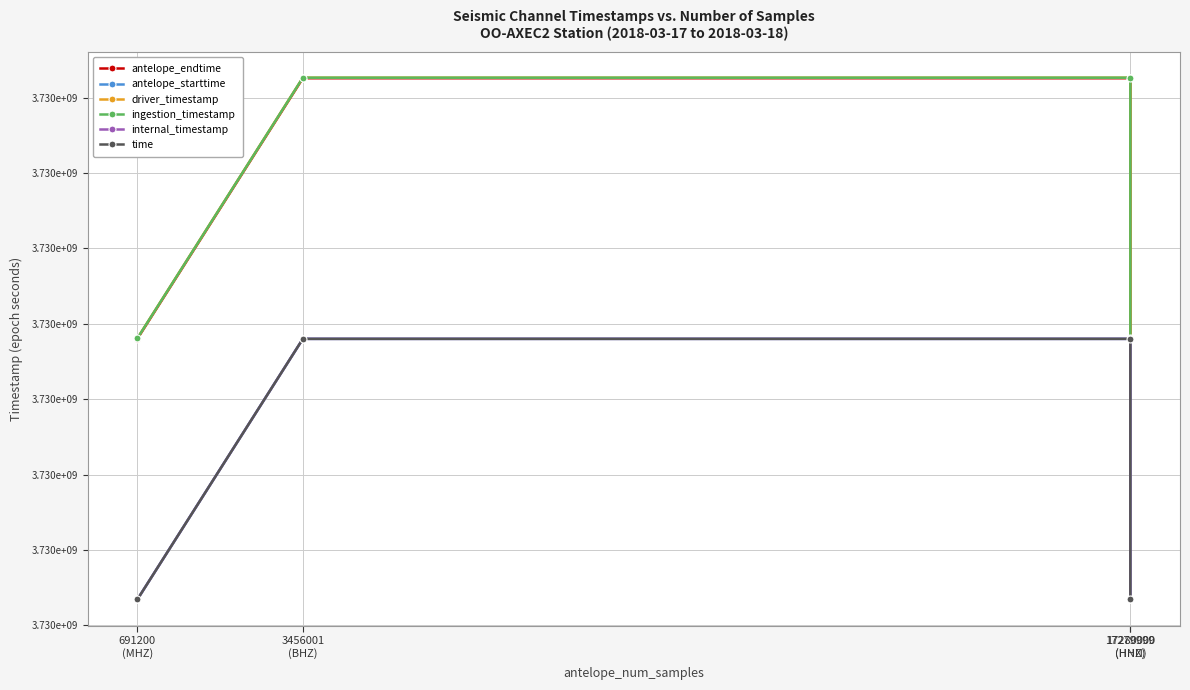

Which series has the widest spread of values?

ingestion_timestamp